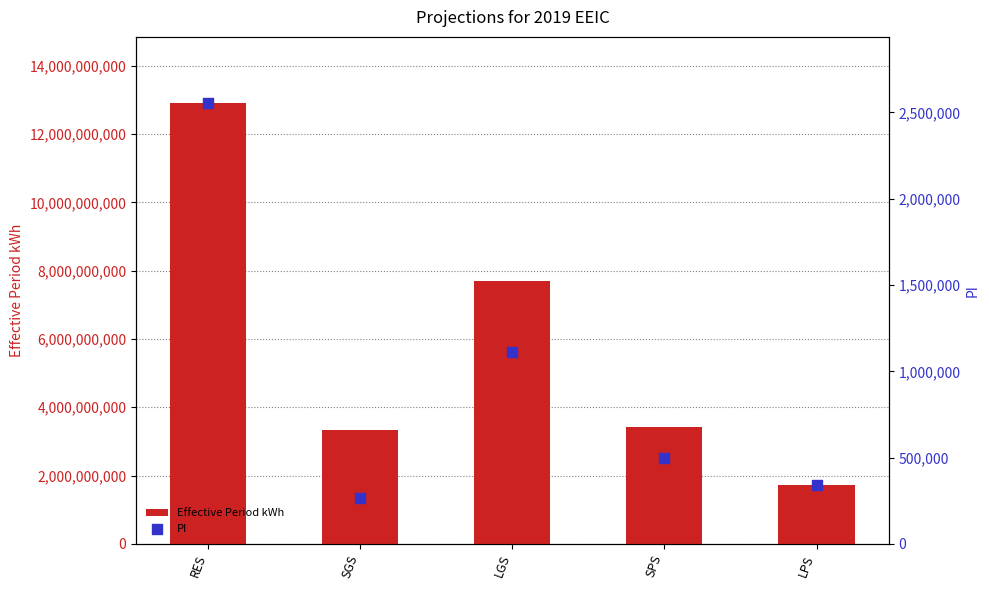

At how many categories does at least one series exceed 8899432085?

1